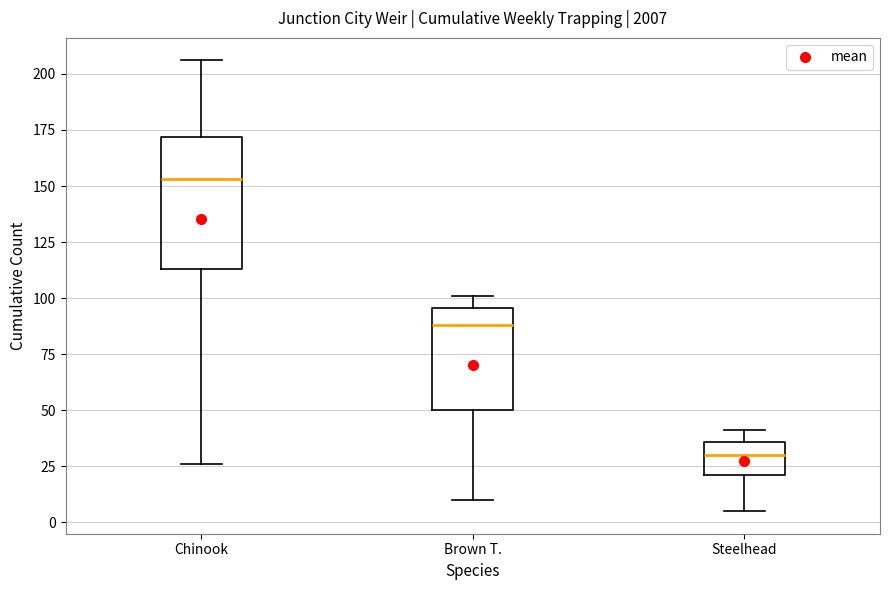

Reading left to right, transcribe this box plot: for each box, give where its median line is, the range the box spans, and where its two whiskers end, as read against the y-axis. The values are not printed on the chart, so give them approximately, as read against the axis.

Chinook: median 155, box 115 to 170, whiskers 25 to 205
Brown T.: median 90, box 50 to 95, whiskers 10 to 100
Steelhead: median 30, box 20 to 35, whiskers 5 to 40